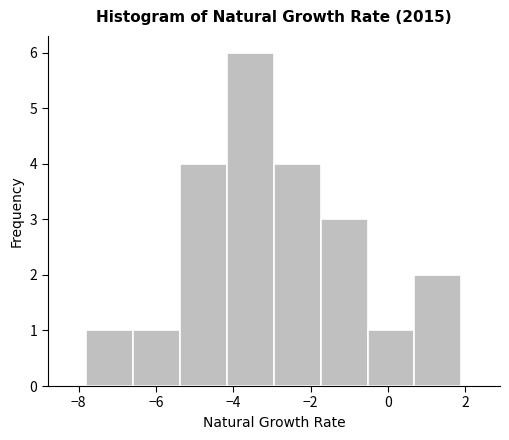

Which range on the x-axis has the tallest bar?

-4.2 to -3.0